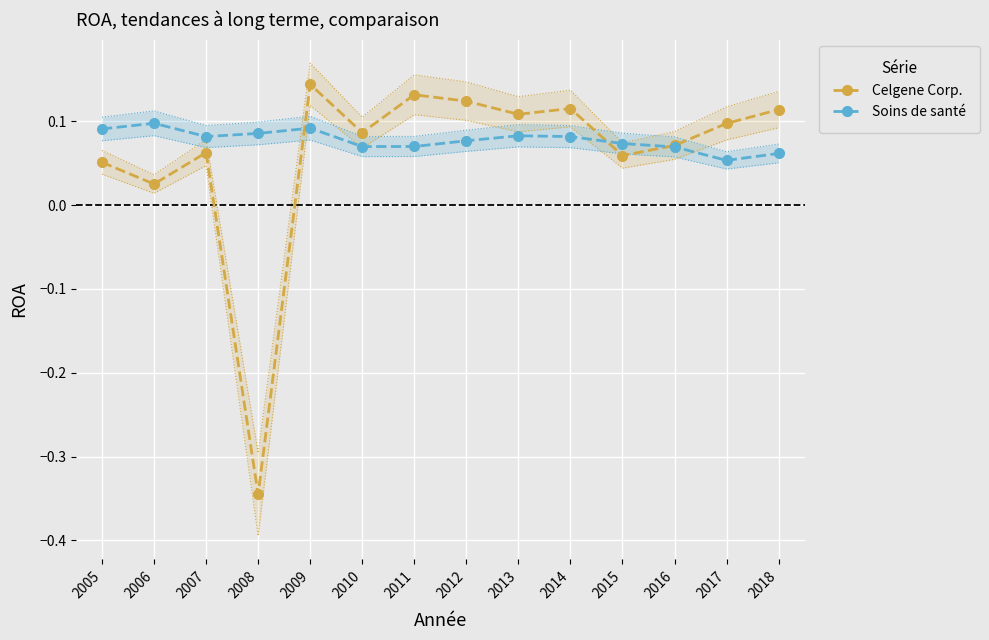

What is the value of the Soins de santé point at the 9th from the left?

0.1